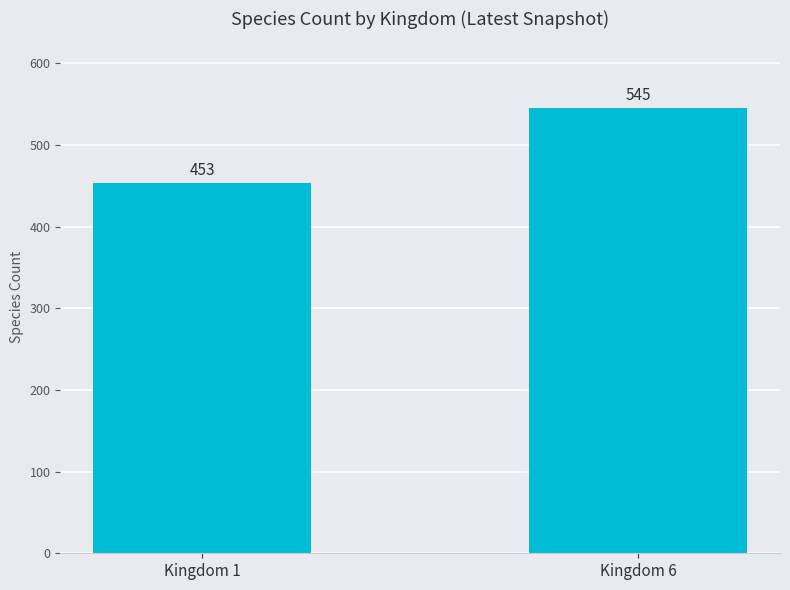

Count the number of data series in this chart.

1